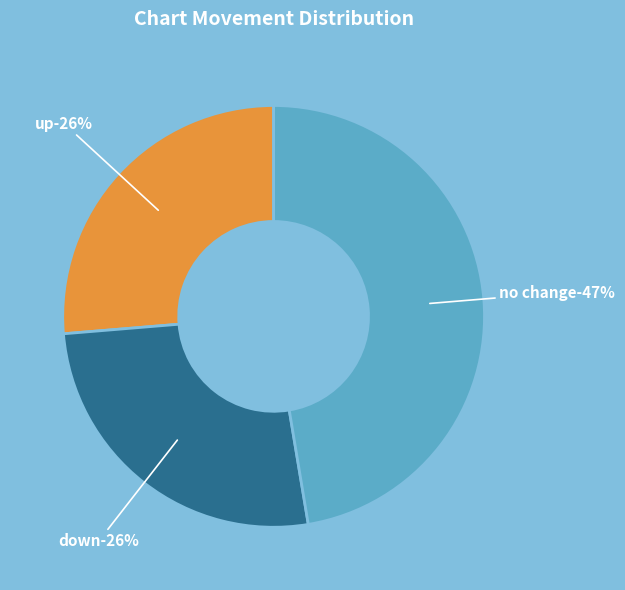

To the nearest percent, what portion does - represent?

47%